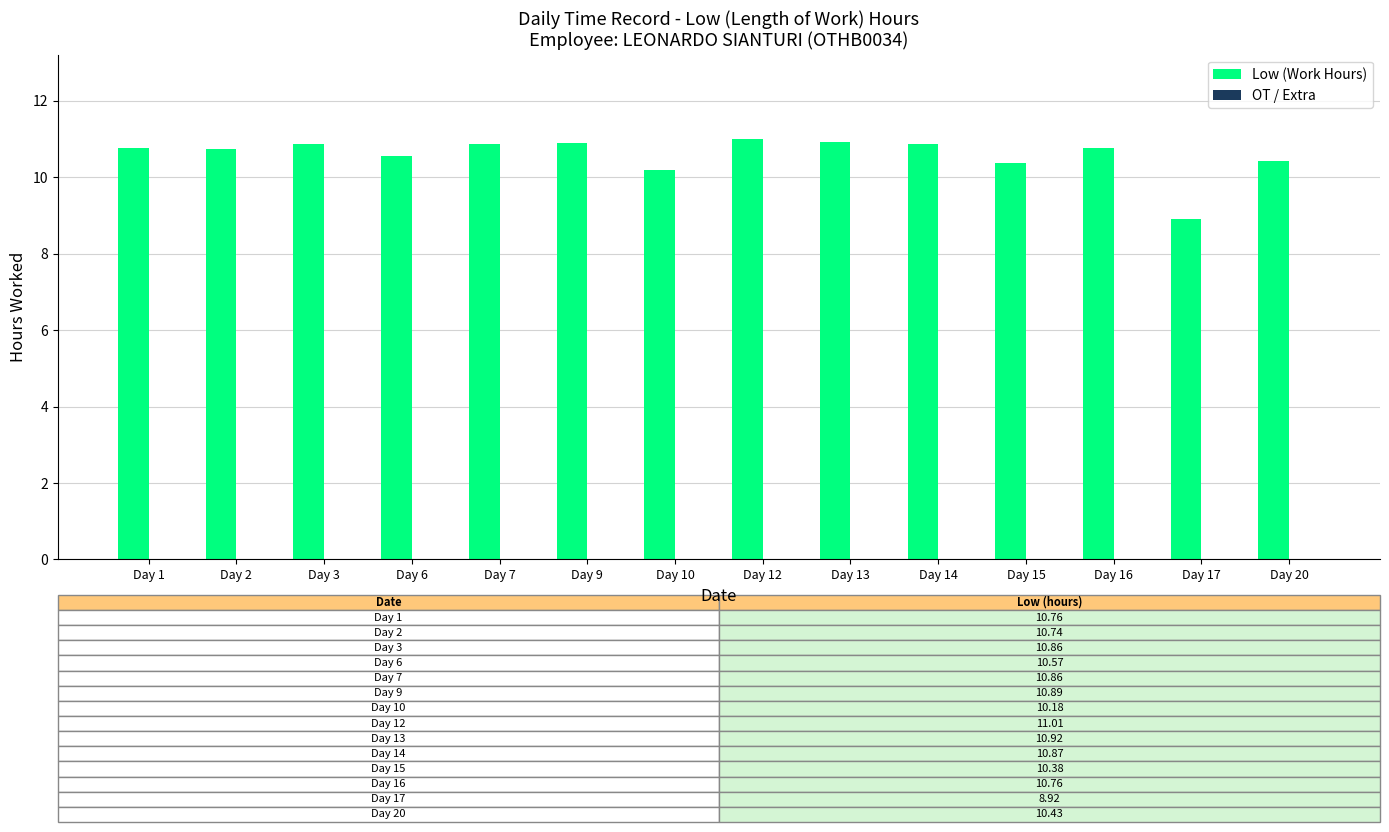

Are the bars grouped side by side (vs. stacked)?

No